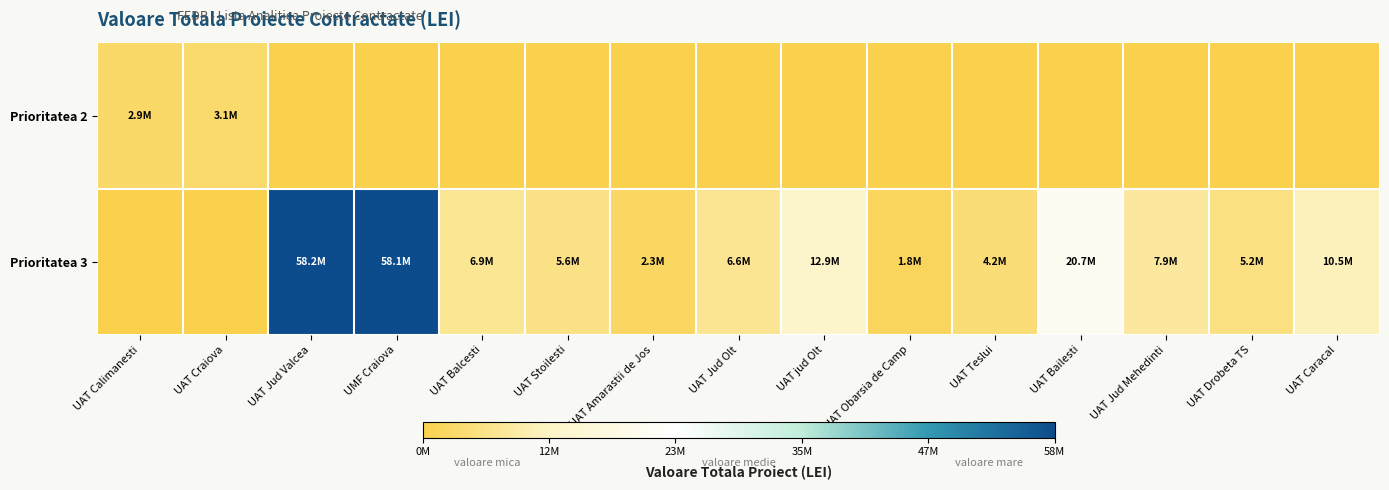

How many series are shown in this chart?

2